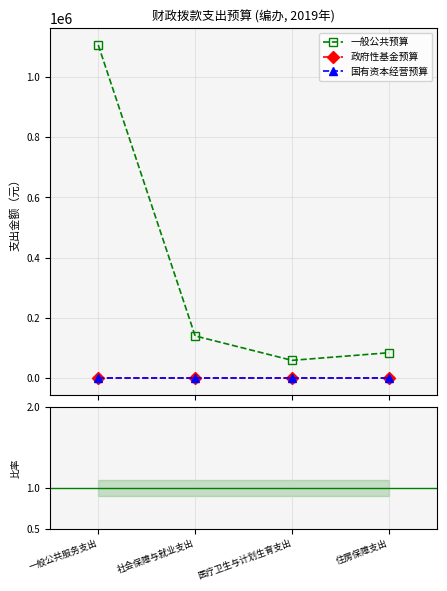

How many values in the 一般公共预算 series are below 139637?

2